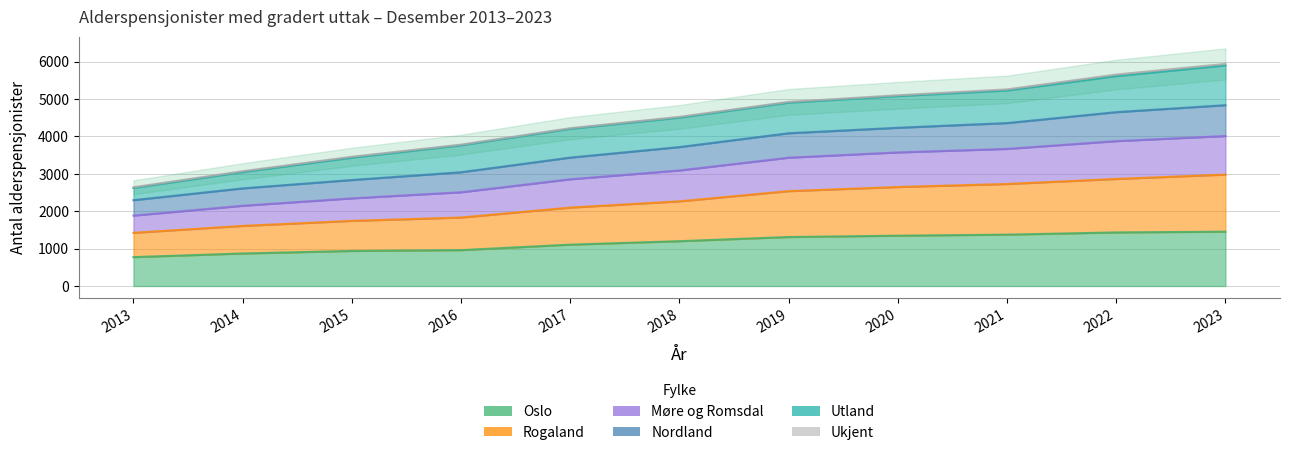

What is the average value of the Oslo series?

1159